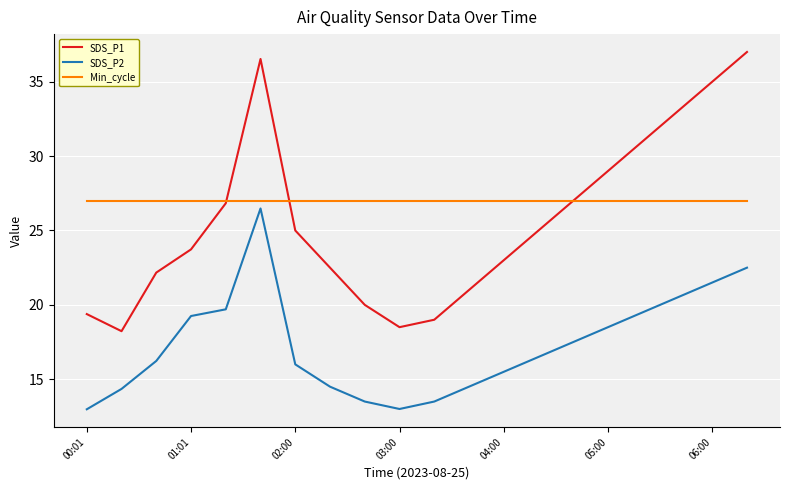

What is the smallest value displayed?

13.0